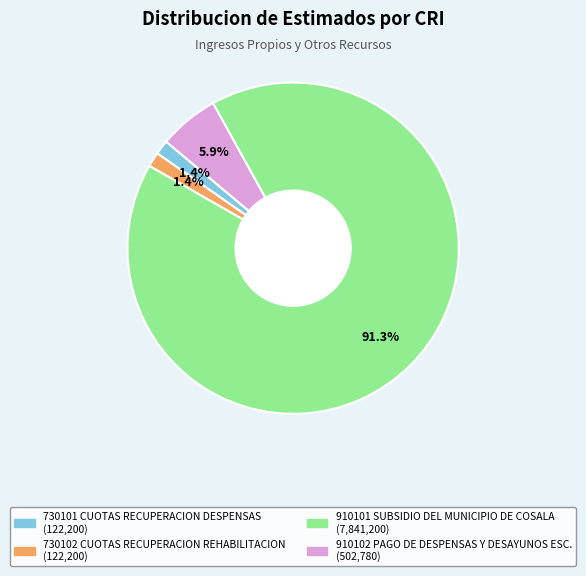

Which category has the biggest portion of the pie?

910101 SUBSIDIO DEL MUNICIPIO DE COSALA